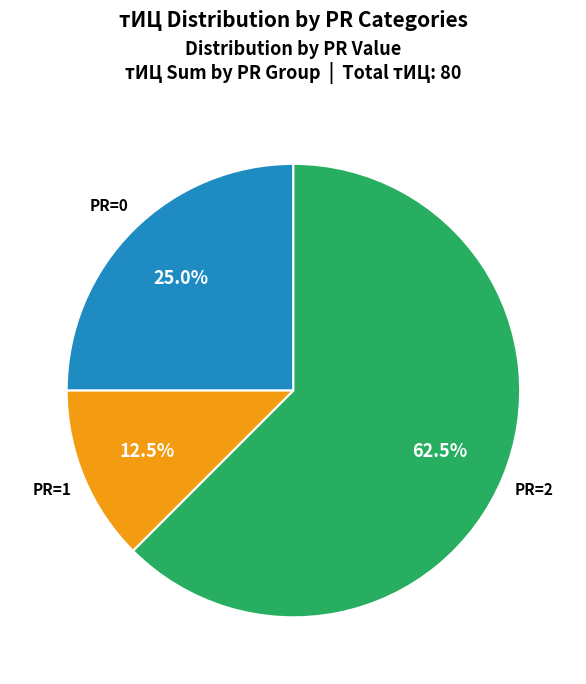

Is there a majority slice in this chart?

Yes